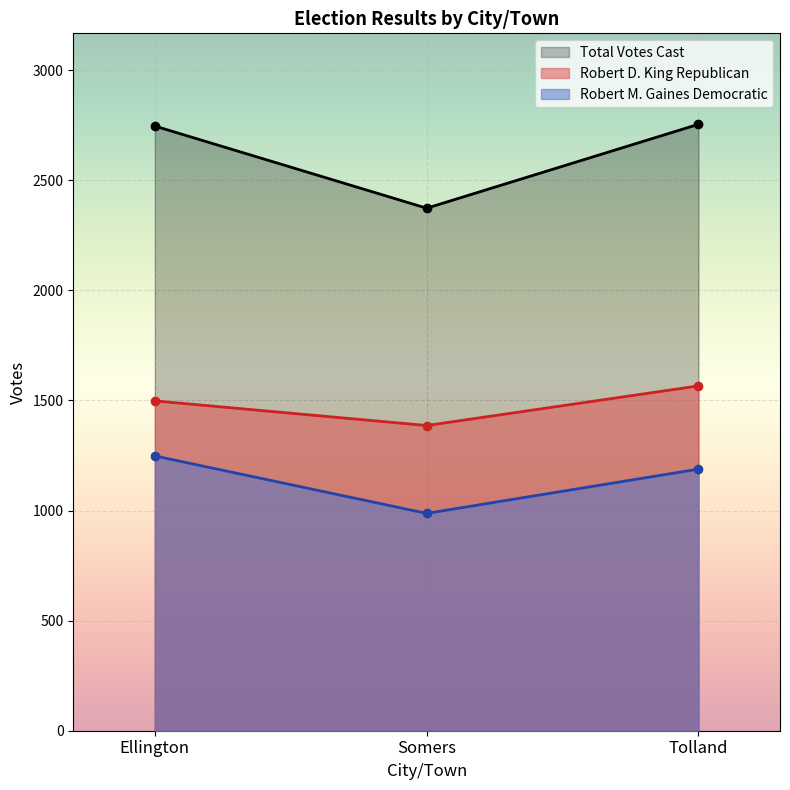

How many distinct data groups are displayed?

3